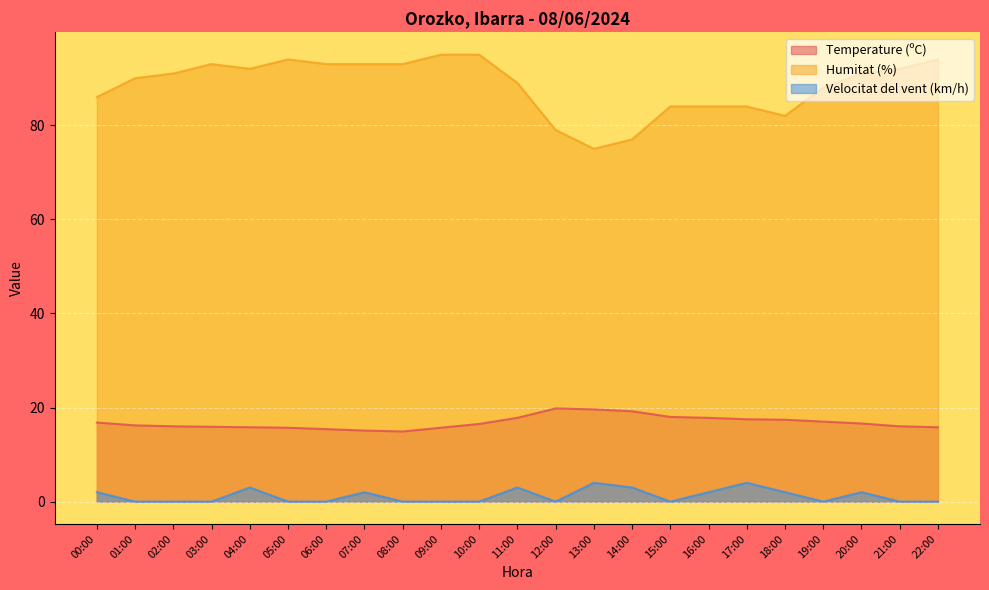

The Velocitat del vent (km/h) series shows 4.0 at 13:00. True or false?

True